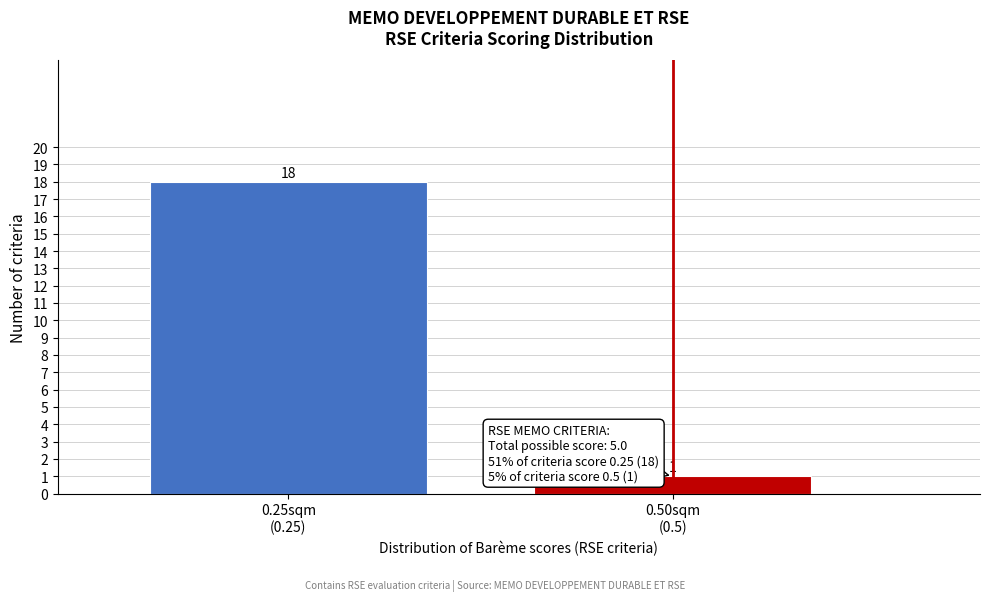

Reading right to left, extract all data points from this chart.

1	18